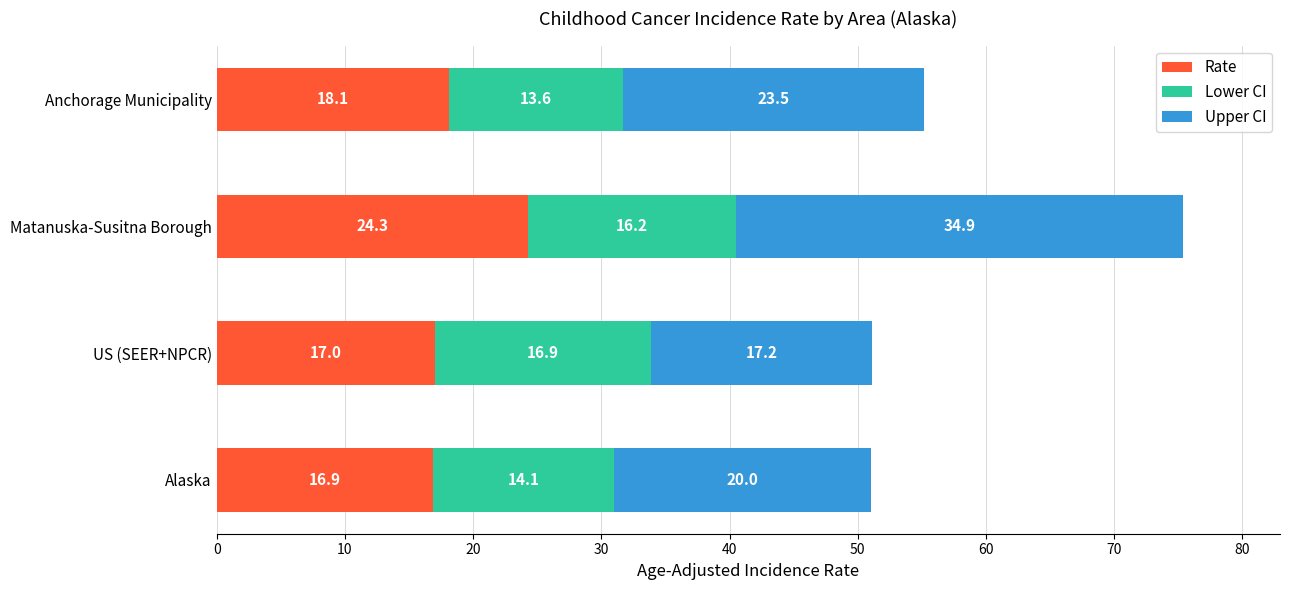

At which category is the sum across all series the highest?

Matanuska-Susitna Borough